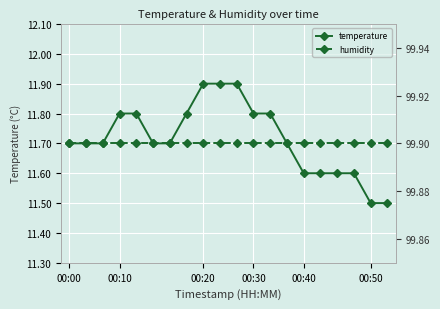

How many data points does each series have?

20